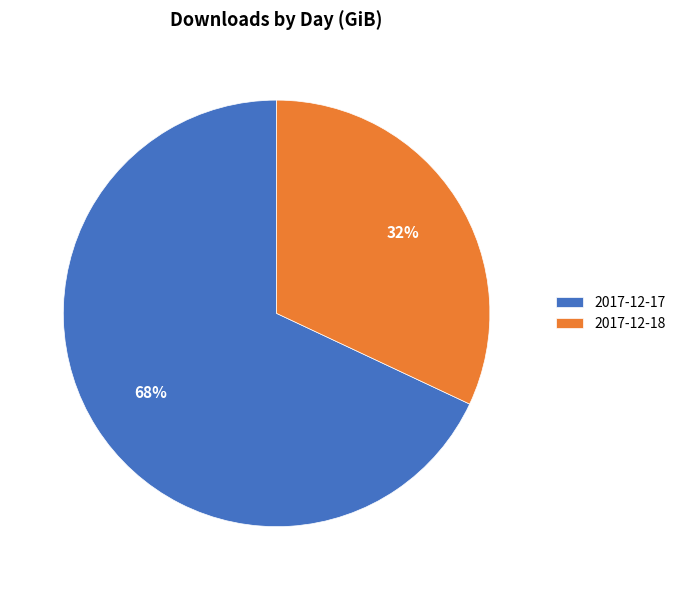

What is the ratio of the value at 2017-12-17 to the value at 2017-12-18?

2.1